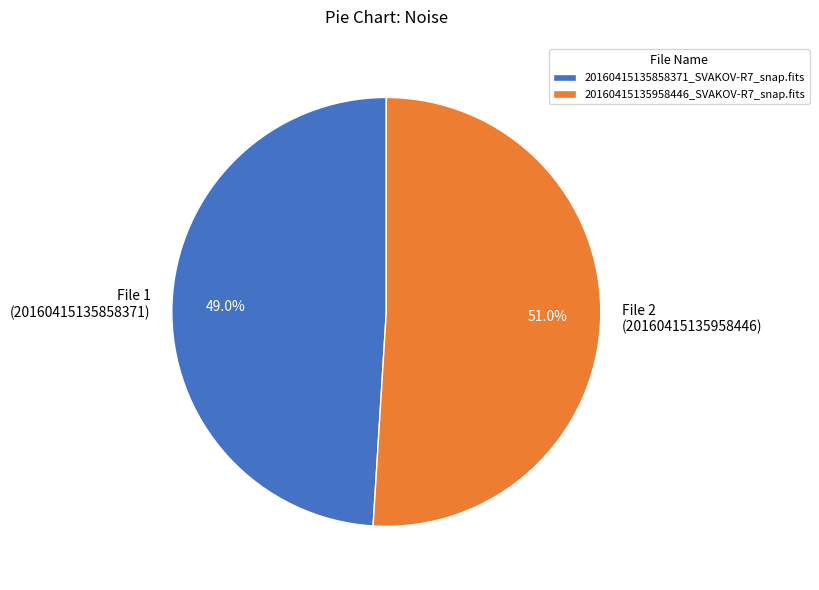

Rank the categories by value from lowest to highest.

20160415135858371_SVAKOV-R7_snap.fits, 20160415135958446_SVAKOV-R7_snap.fits